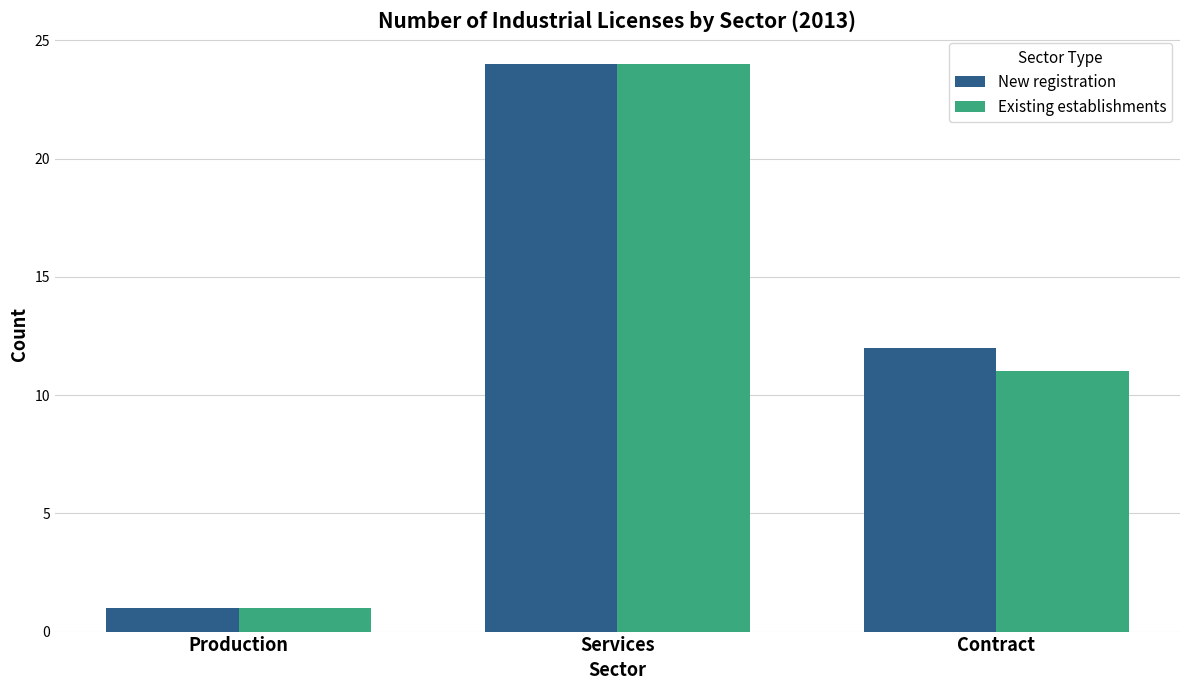

Where is Existing establishments nearest to the value 12?

Contract